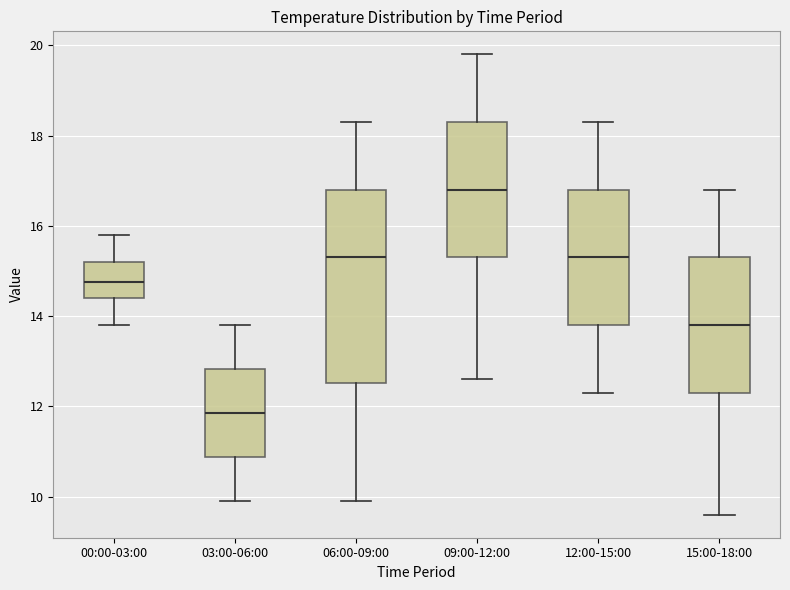

Which box is the tallest, from its lower edge to its upper edge?

06:00-09:00